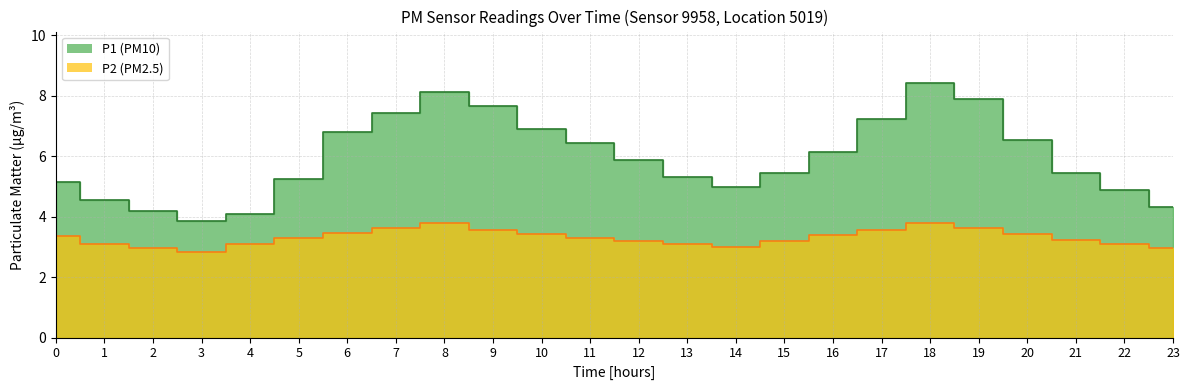

At which category is the sum across all series the highest?

18